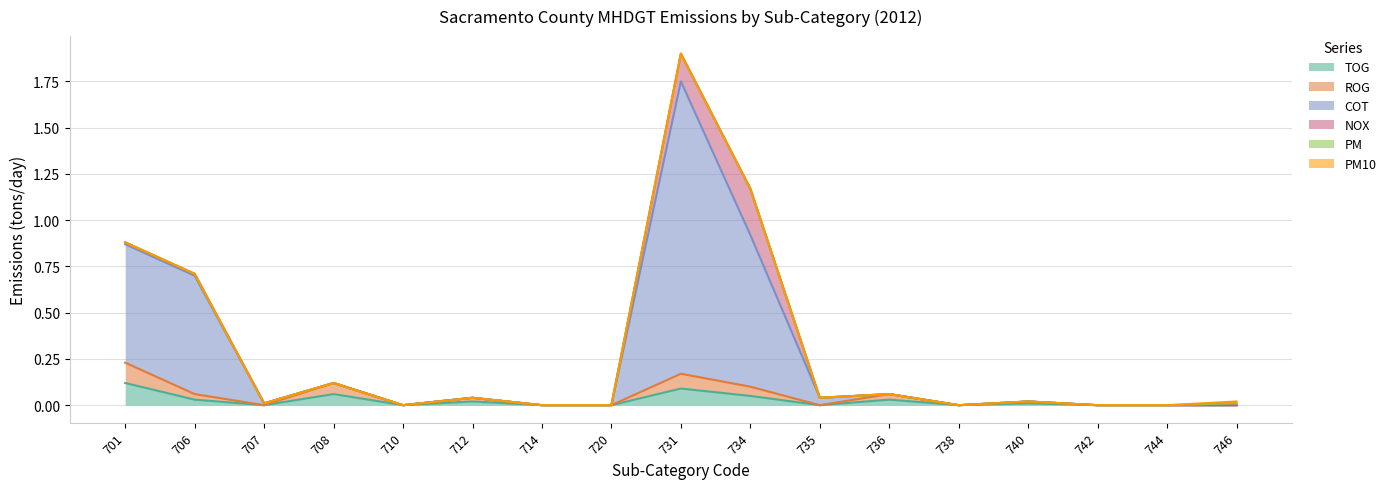

At which category does TOG reach its first local valley?

707